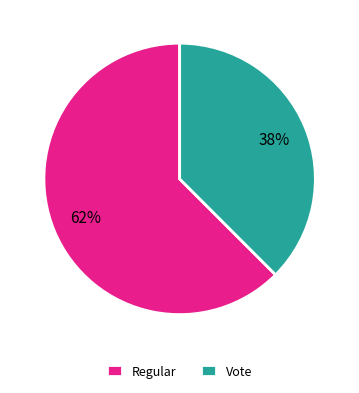

Does any single category account for the majority?

Yes